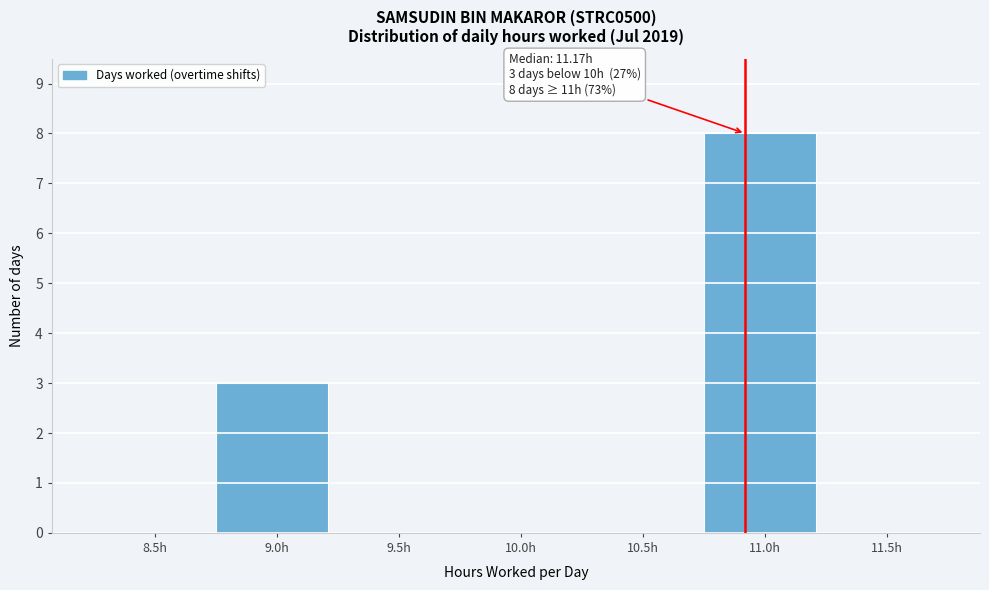

Reading left to right, transcribe all the data shown in this chart.

8.5h=0	9.0h=3	9.5h=0	10.0h=0	10.5h=0	11.0h=8	11.5h=0